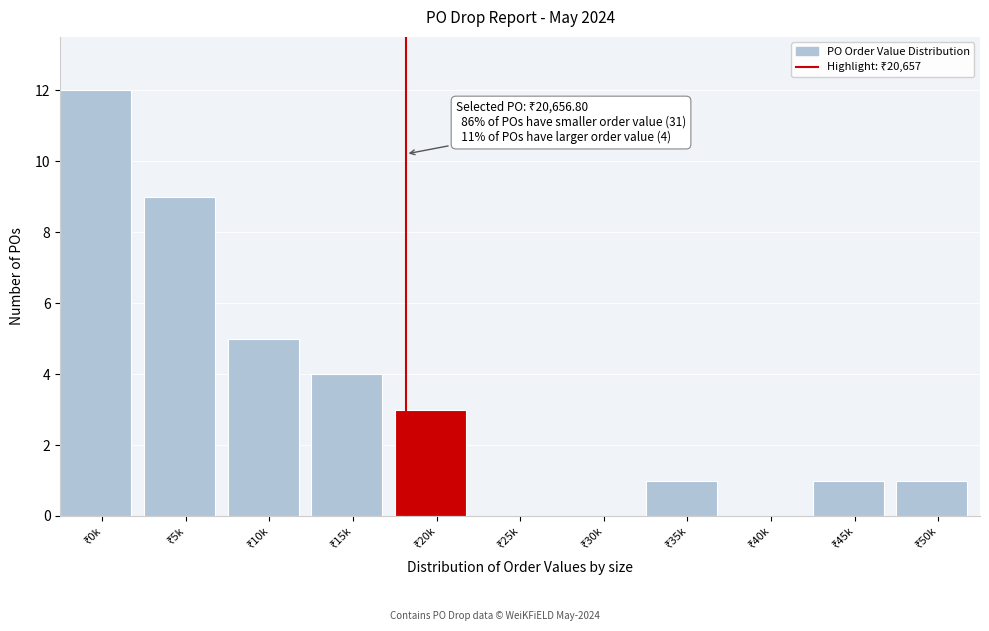

Are the bars horizontal?

No